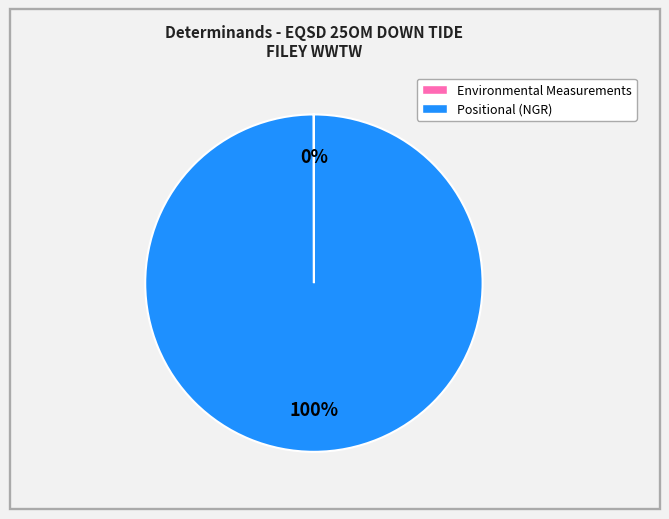

To the nearest percent, what is the difference between the largest and smallest slice percentages?

100%